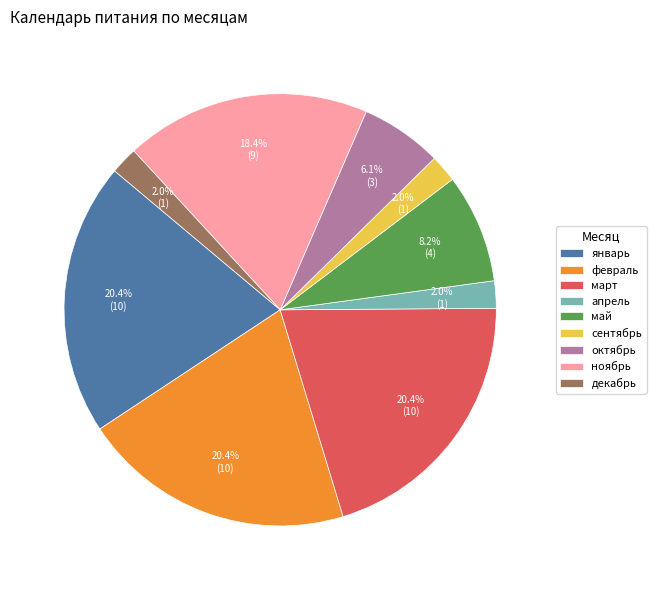

Count the number of slices in the pie.

9